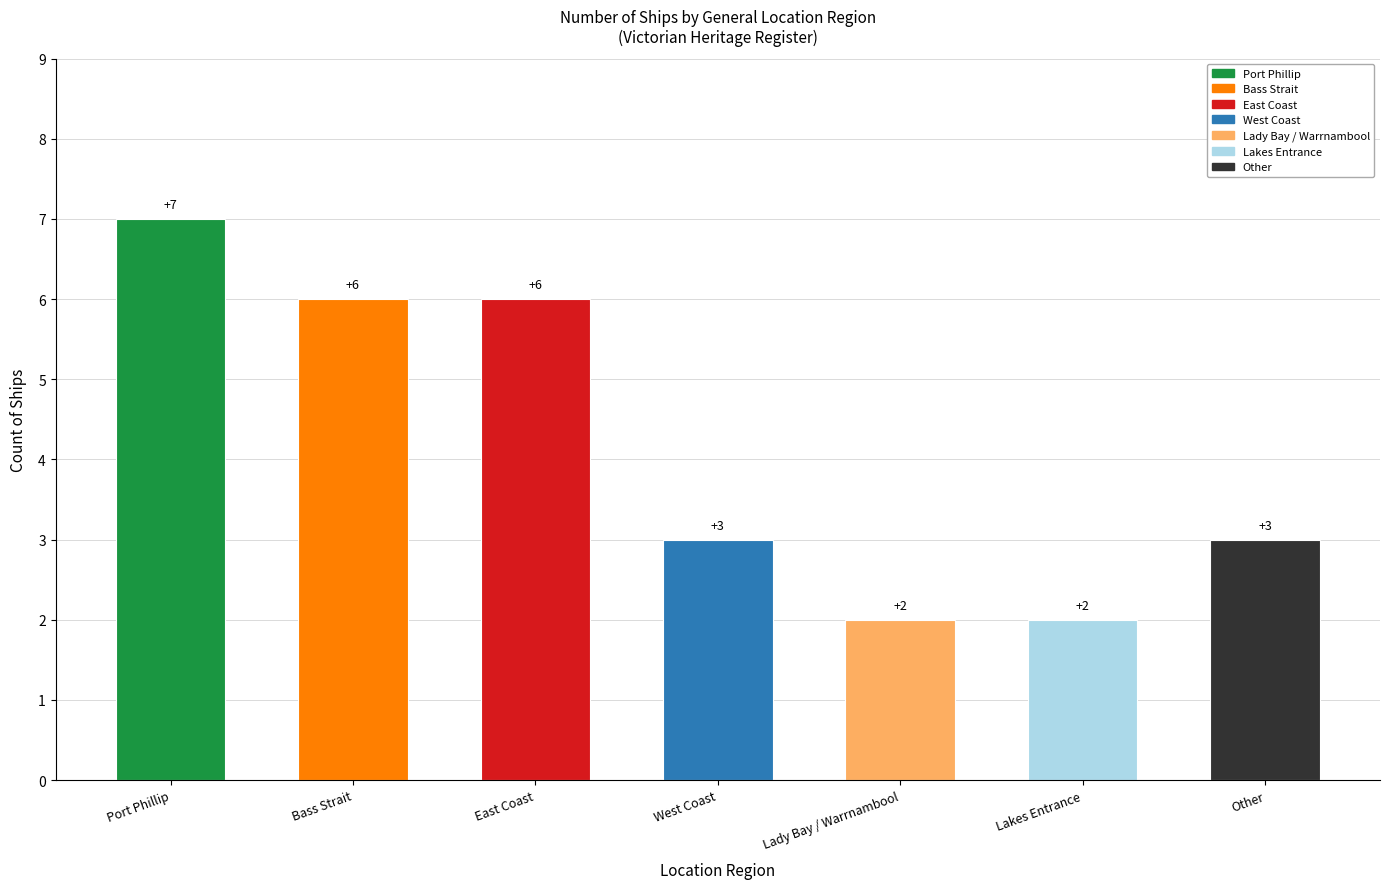

What is the minimum value shown in the chart?

2